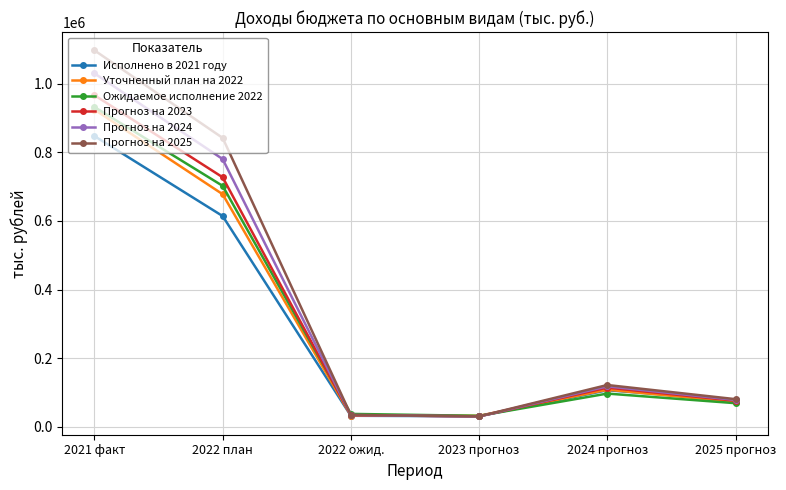

What value does the Прогноз на 2025 series have at 2022 план?

842255.0